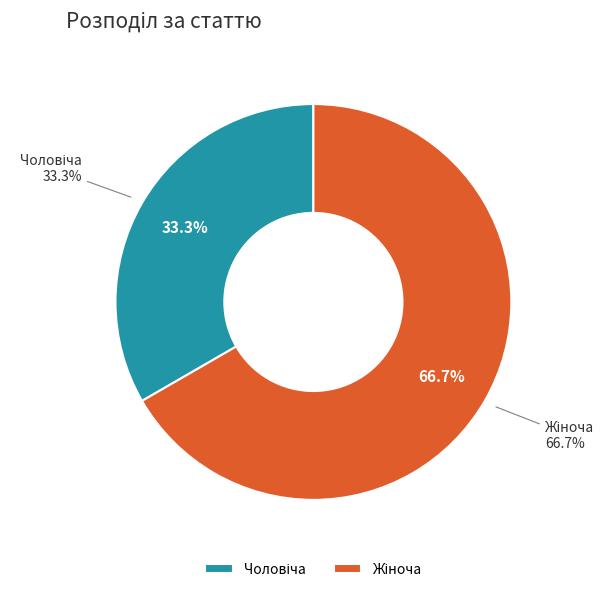

Which slice is the smallest?

Чоловіча